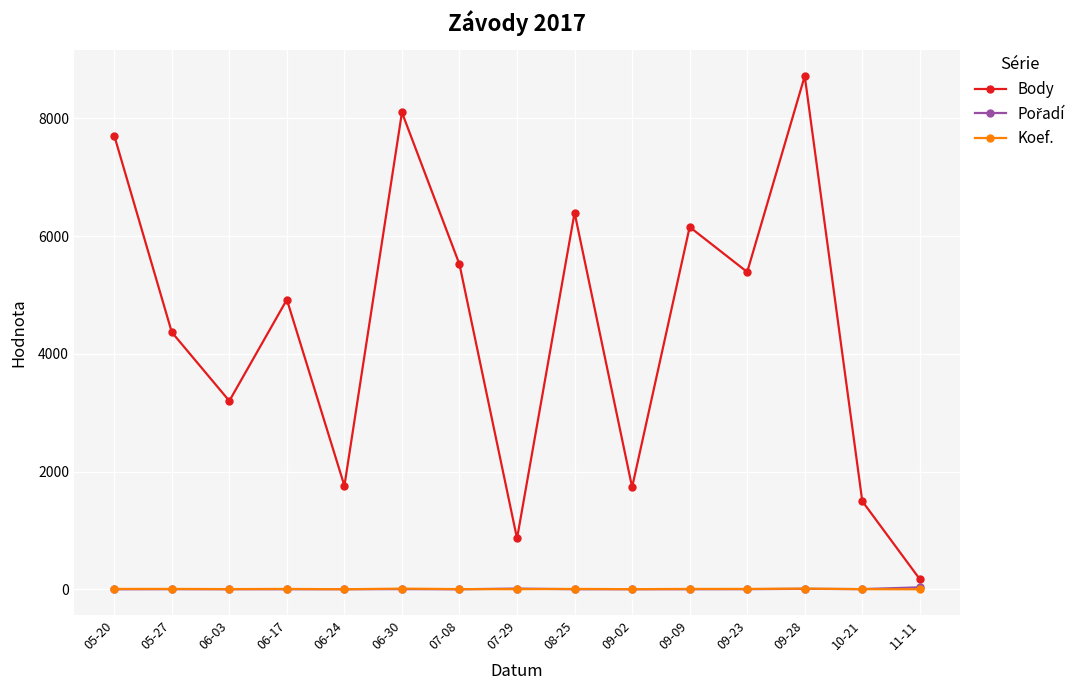

The value of Body at 09-02 is 1734. True or false?

True